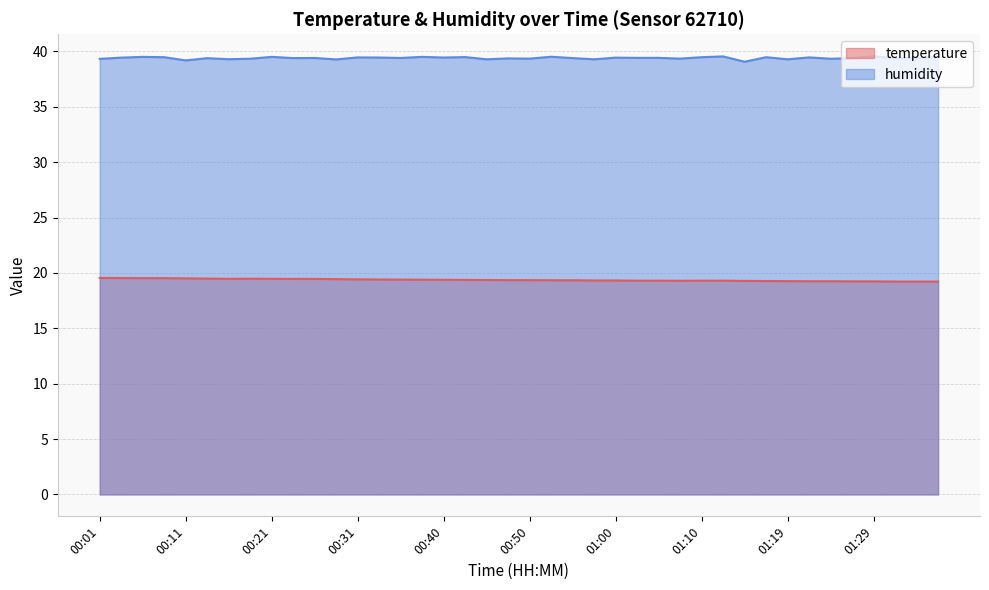

Reading right to left, extract all data points from this chart.

temperature: 19.2	19.2	19.2	19.2	19.2	19.2	19.2	19.3	19.3	19.3	19.3	19.3	19.3	19.3	19.3	19.3	19.3	19.3	19.3	19.4	19.4	19.4	19.4	19.4	19.4	19.4	19.4	19.4	19.4	19.5	19.5	19.5	19.5	19.5	19.5	19.5	19.5	19.5	19.5	19.6
humidity: 39.5	39.4	39.4	39.6	39.4	39.3	39.5	39.3	39.5	39.1	39.5	39.5	39.4	39.4	39.4	39.4	39.3	39.4	39.5	39.4	39.4	39.3	39.5	39.5	39.5	39.4	39.5	39.5	39.3	39.4	39.4	39.5	39.3	39.3	39.4	39.2	39.5	39.5	39.4	39.3